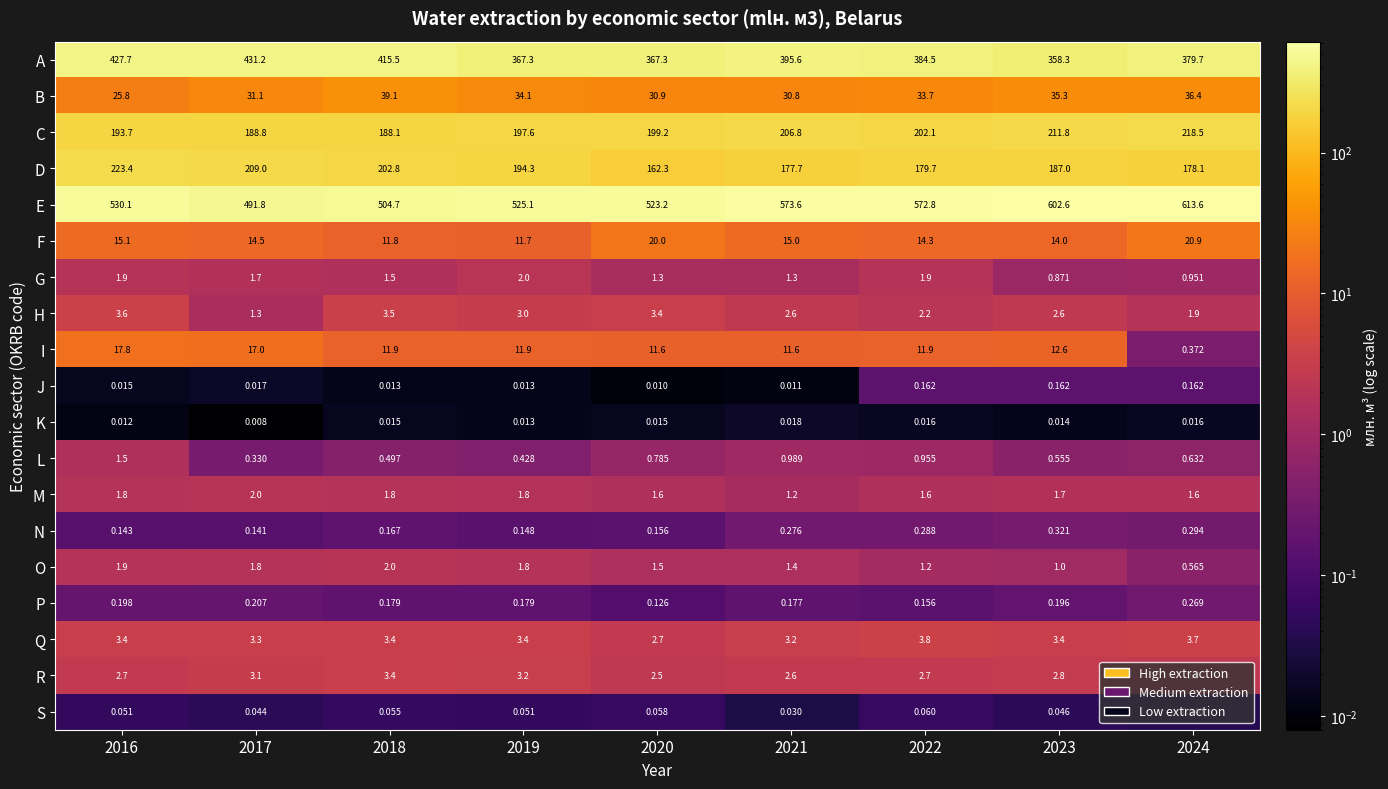

At 2023, list the series in order from smallest to largest.

K, S, J, P, N, L, G, O, M, H, R, Q, I, F, B, D, C, A, E